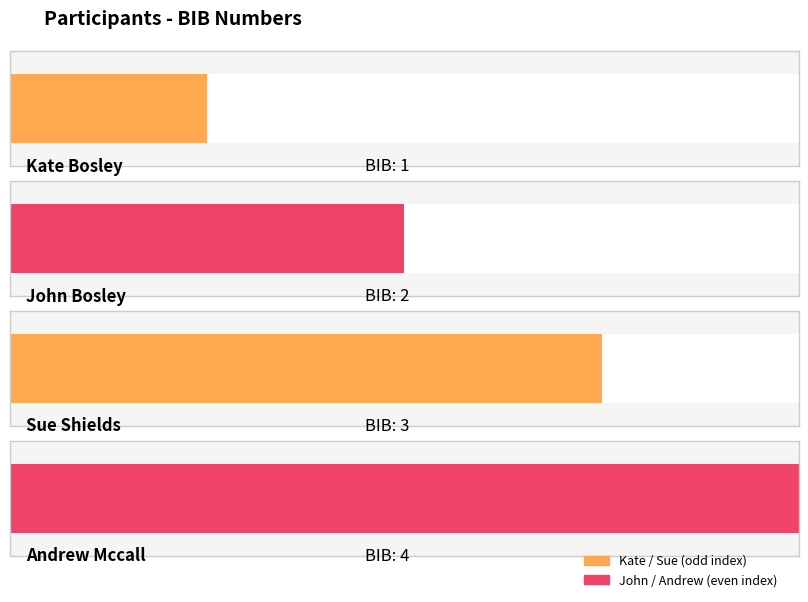

Reading left to right, extract all data points from this chart.

Bosley=1	Bosley=2	Shields=3	Mccall=4